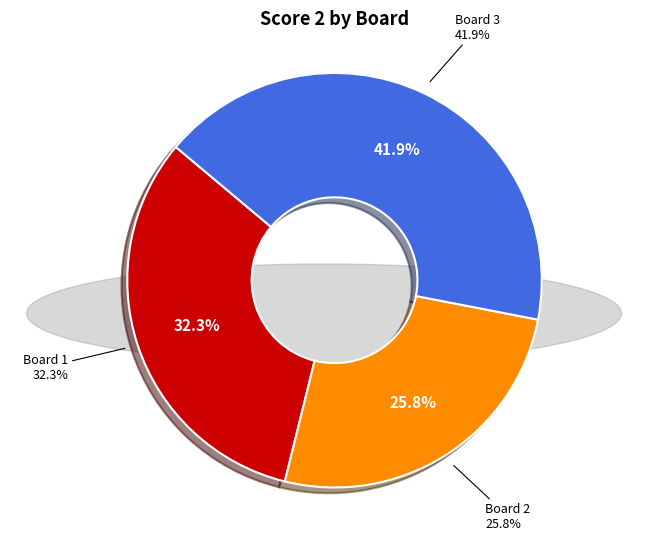

Combined, what portion of the pie is Board 3 and Board 2?

67.7%